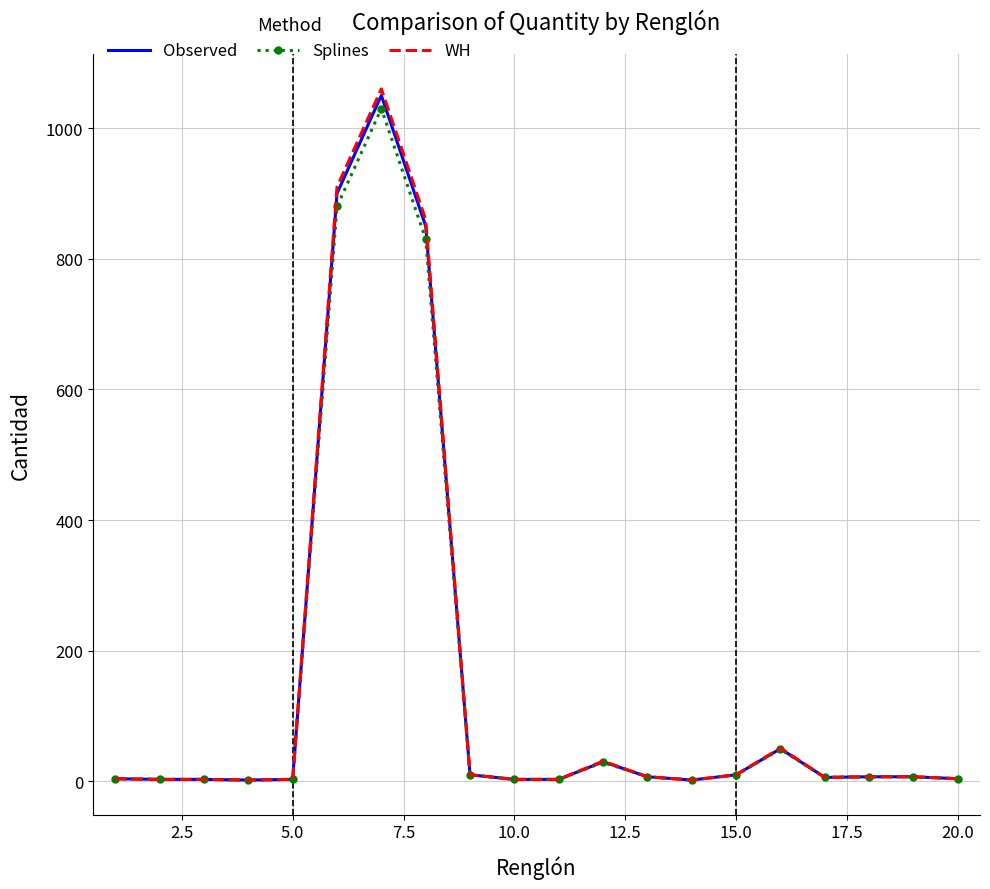

What is the maximum value for Splines?

1030